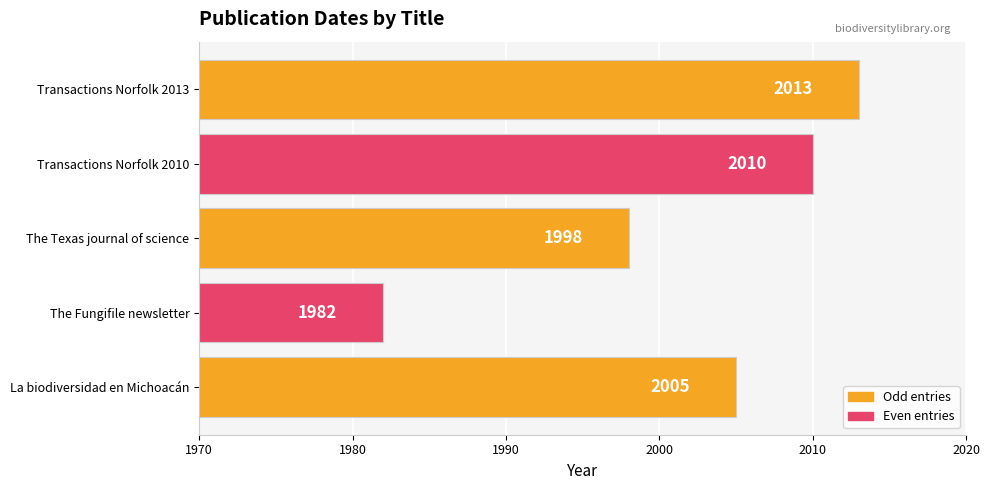

What is the difference between the second highest and second lowest values?

12